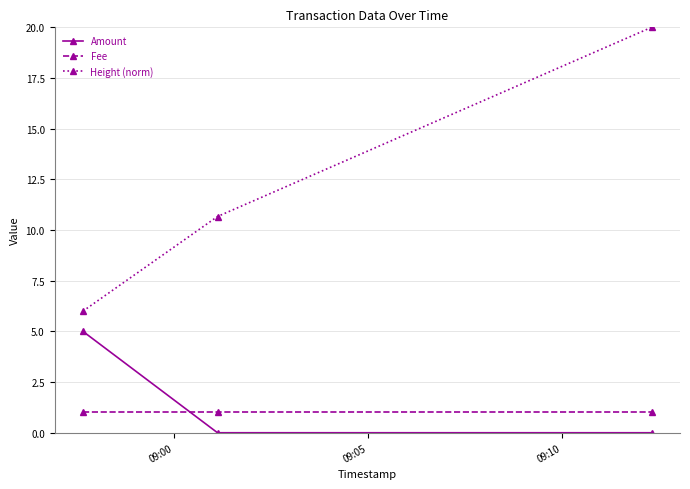

Rank the series by their maximum value, from highest to lowest.

Height (norm), Amount, Fee